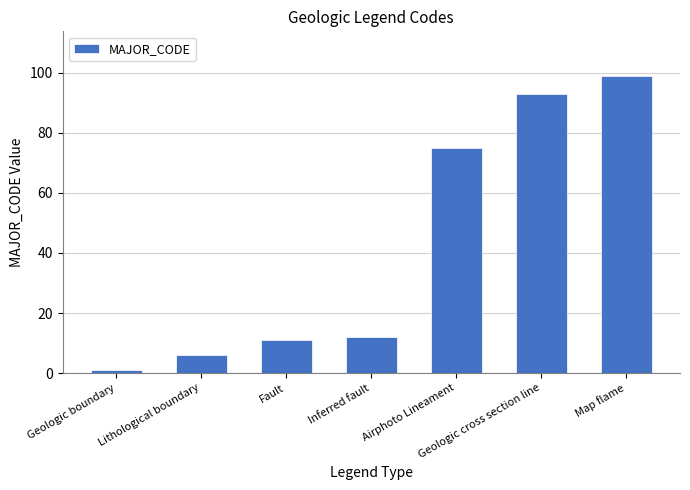

How many bars are there in total?

7